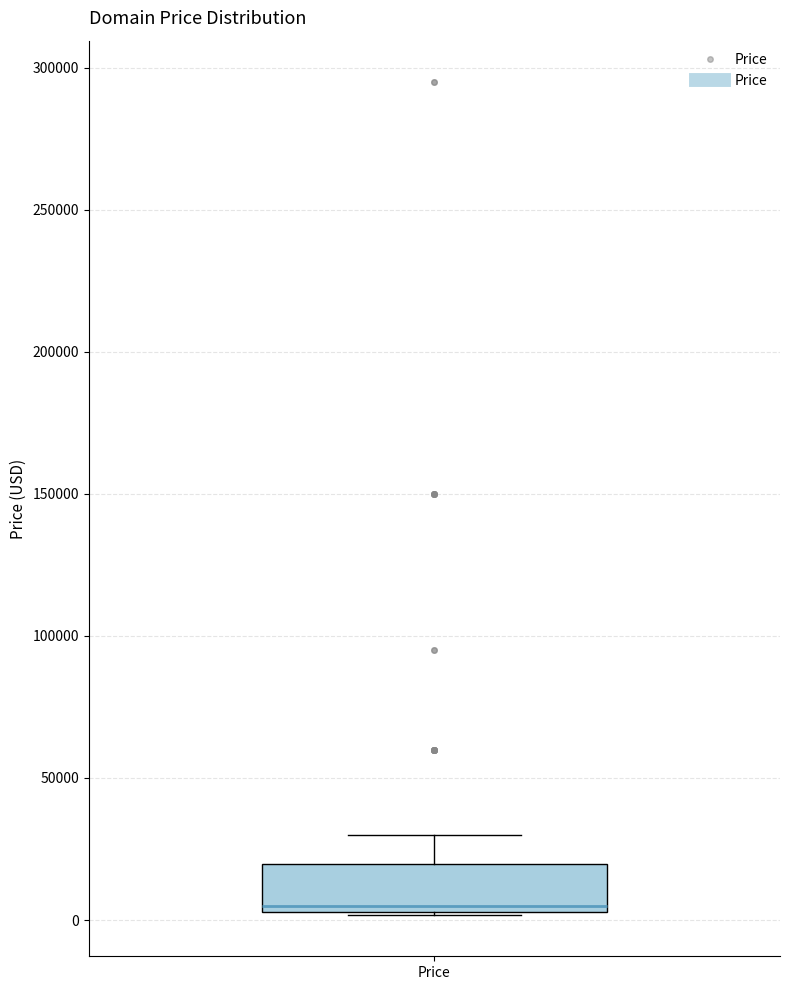

Where is the upper edge of the box for Price on the y-axis? The values are not printed on the chart, so give them approximately, as read against the axis.

20000